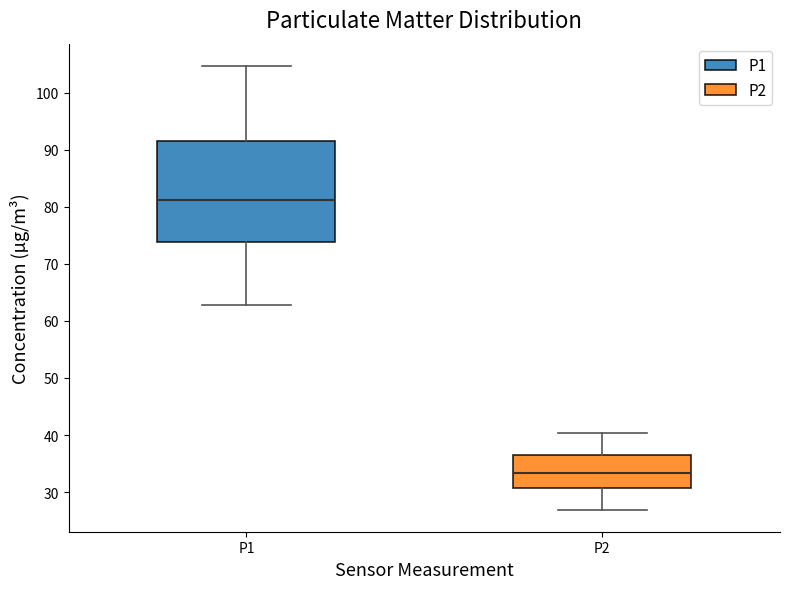

Where is the lower edge of the box for P2 on the y-axis? The values are not printed on the chart, so give them approximately, as read against the axis.

31